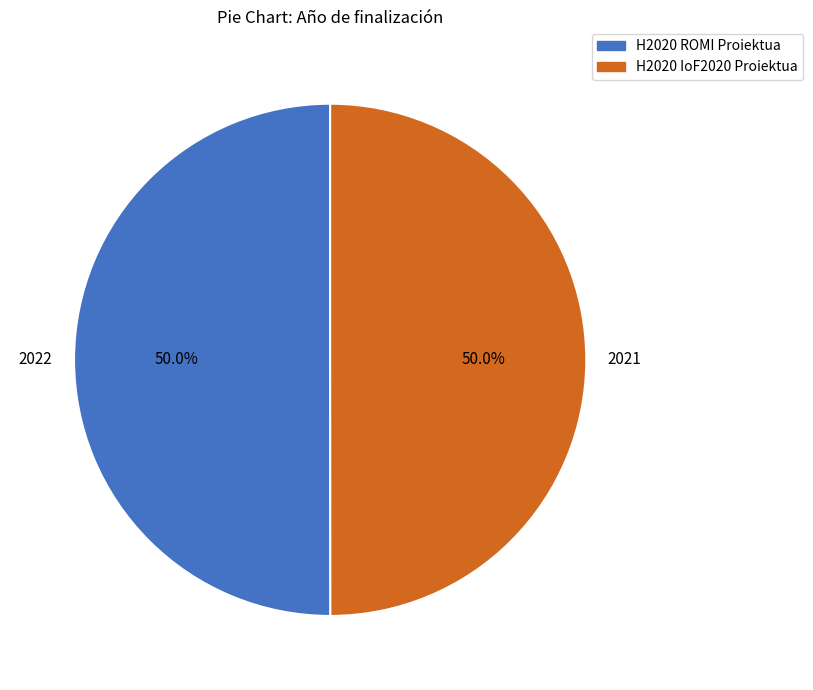

Count the number of slices in the pie.

2